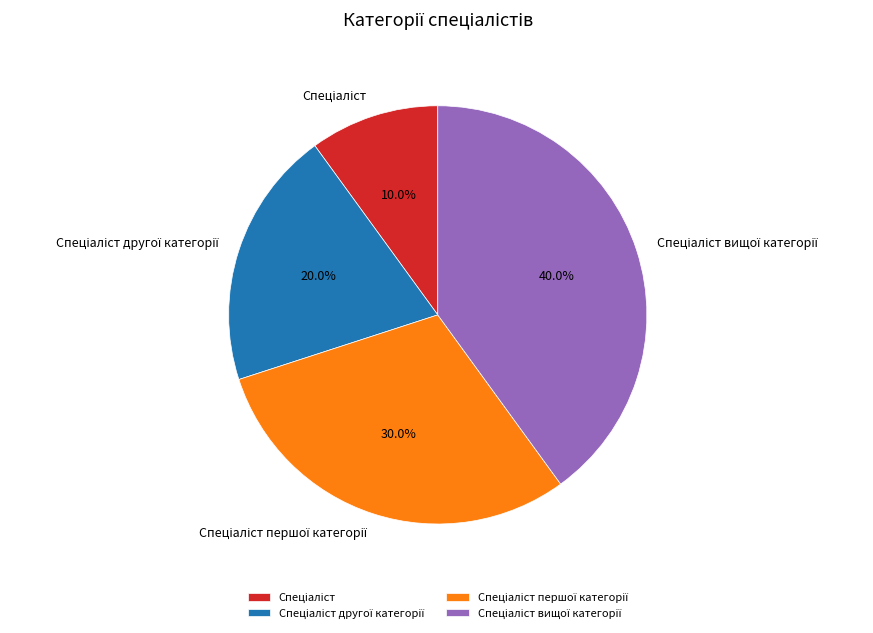

Does any single category account for the majority?

No